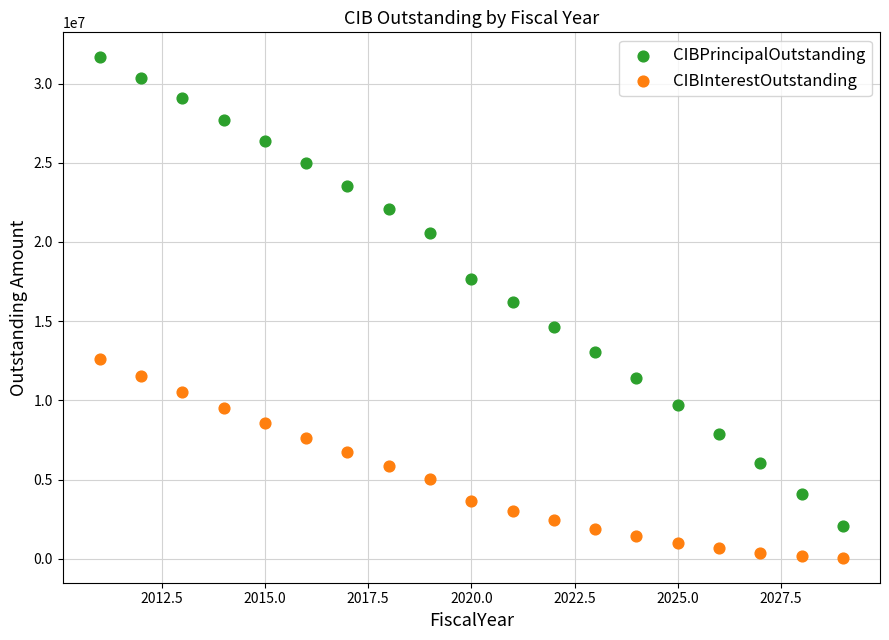

Across all data points, what is the range of X values (max minus min)?

18